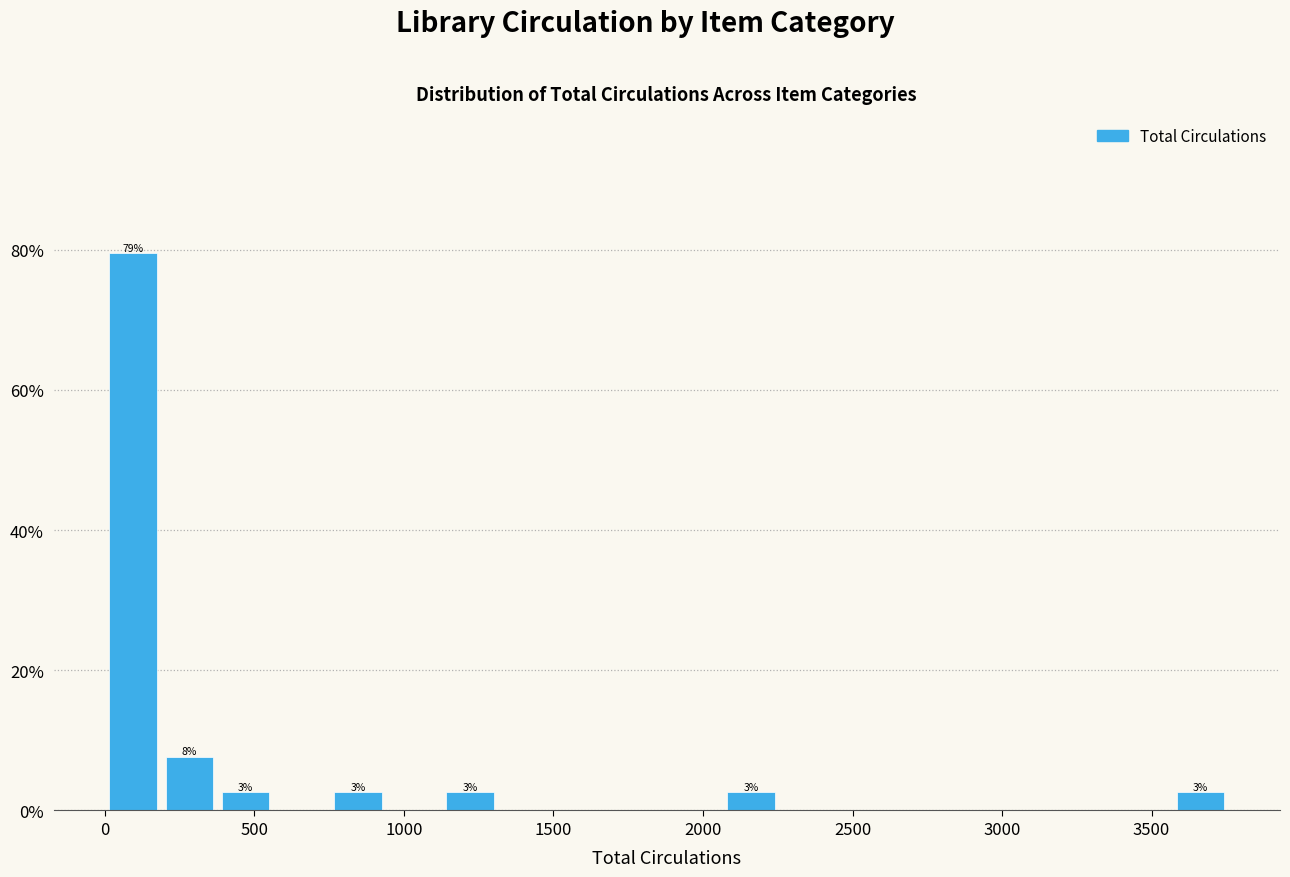

Read against the x-axis, roughly where is the centre of the tallest bar?

100